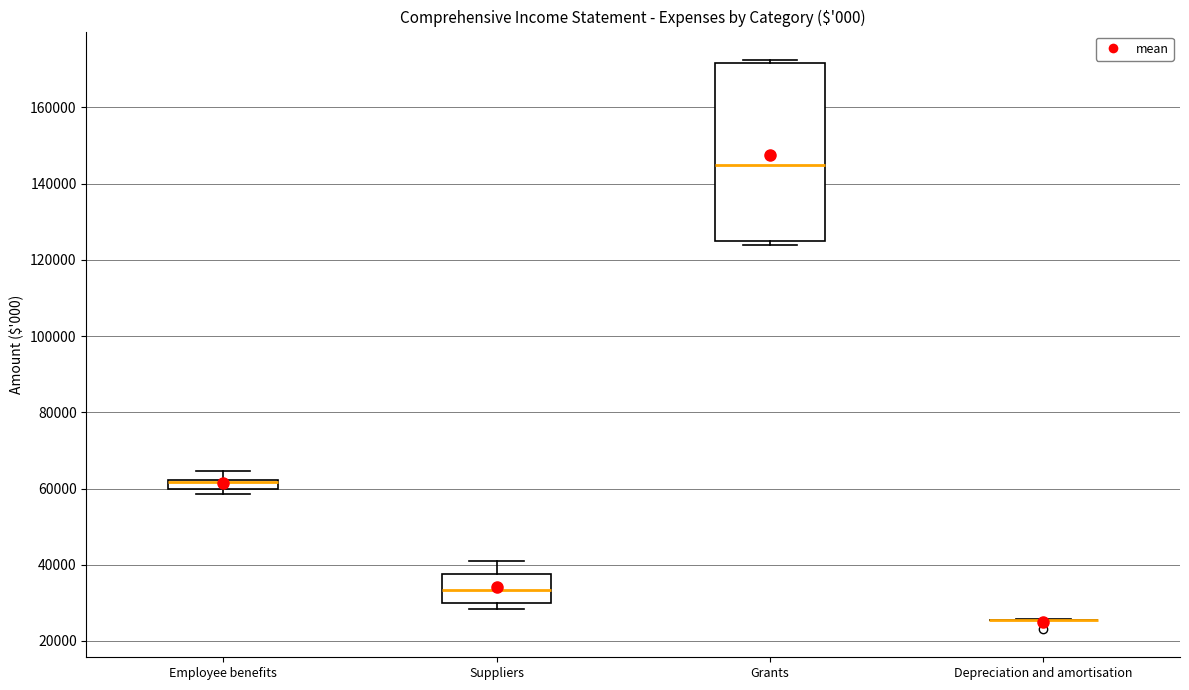

Which box is the tallest, from its lower edge to its upper edge?

Grants